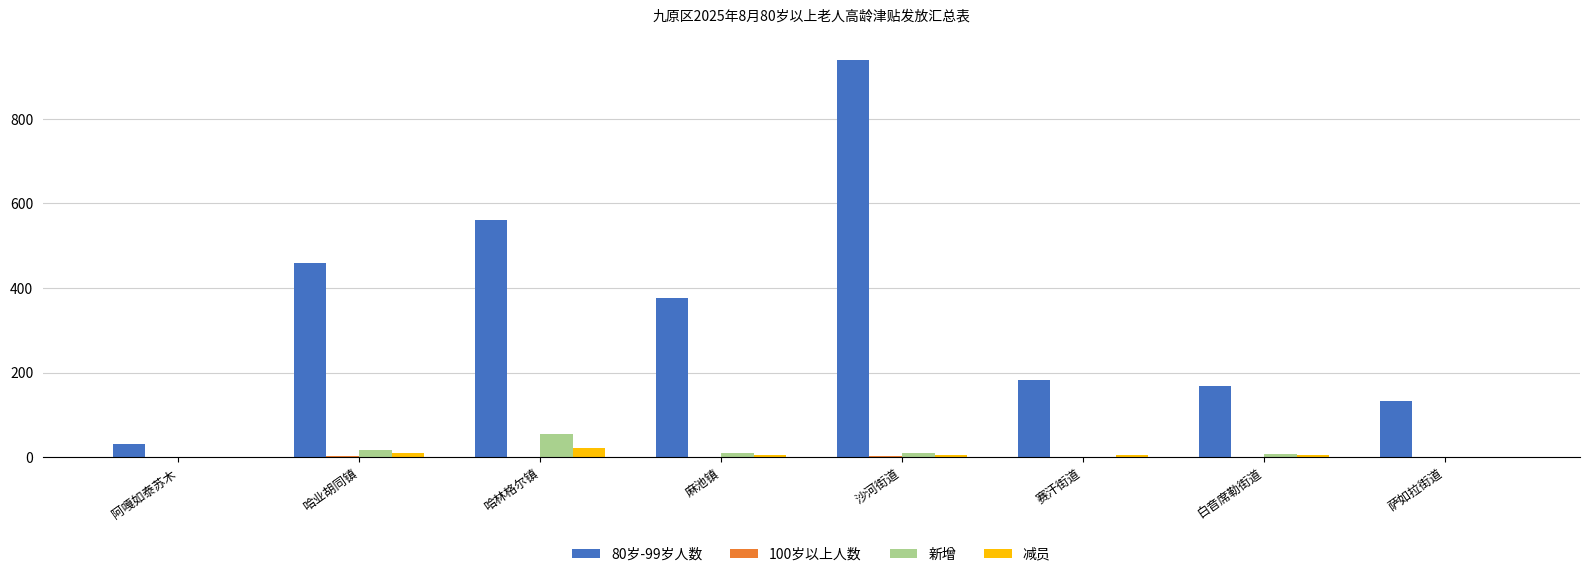

True or false: 80岁-99岁人数 has a value of 376 at 麻池镇.

True